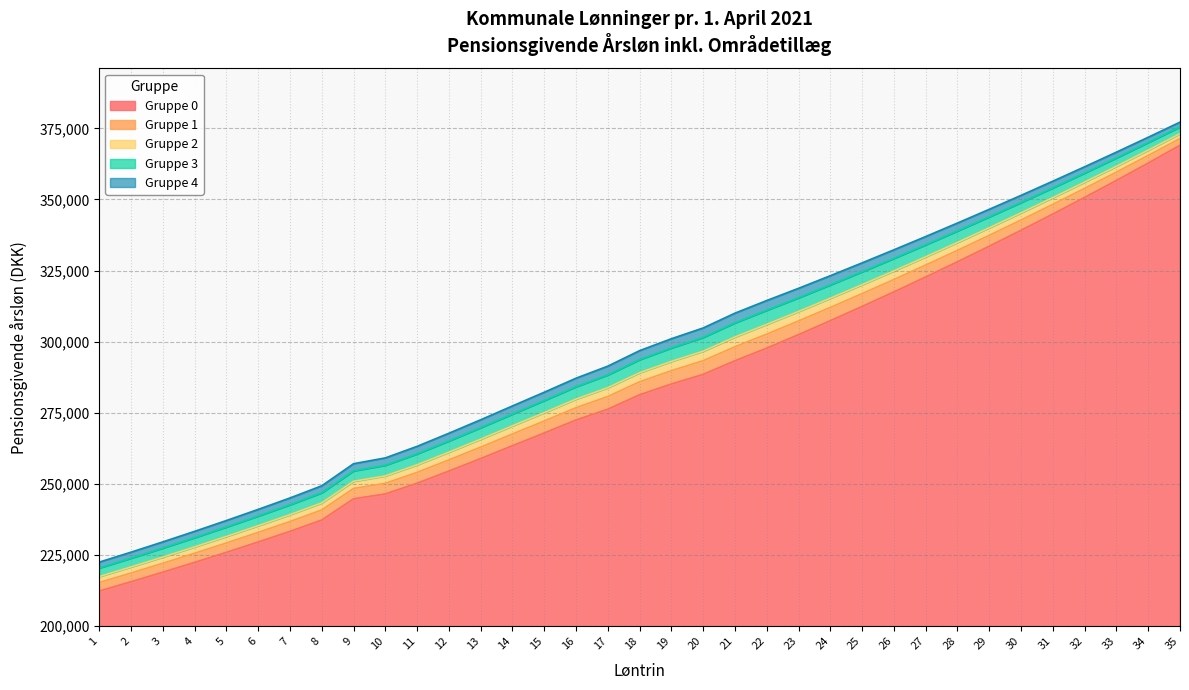

True or false: Gruppe 3 and Gruppe 2 cross at least once.

False